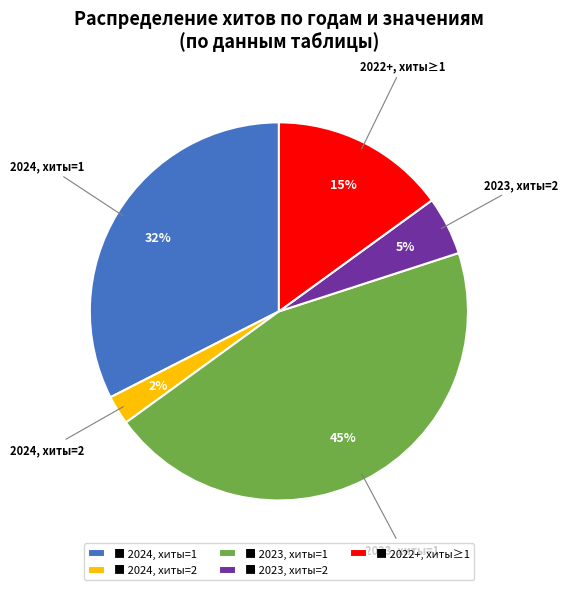

Is the sum of ■ 2024, хиты=1 and ■ 2022+, хиты≥1 greater than half?

No